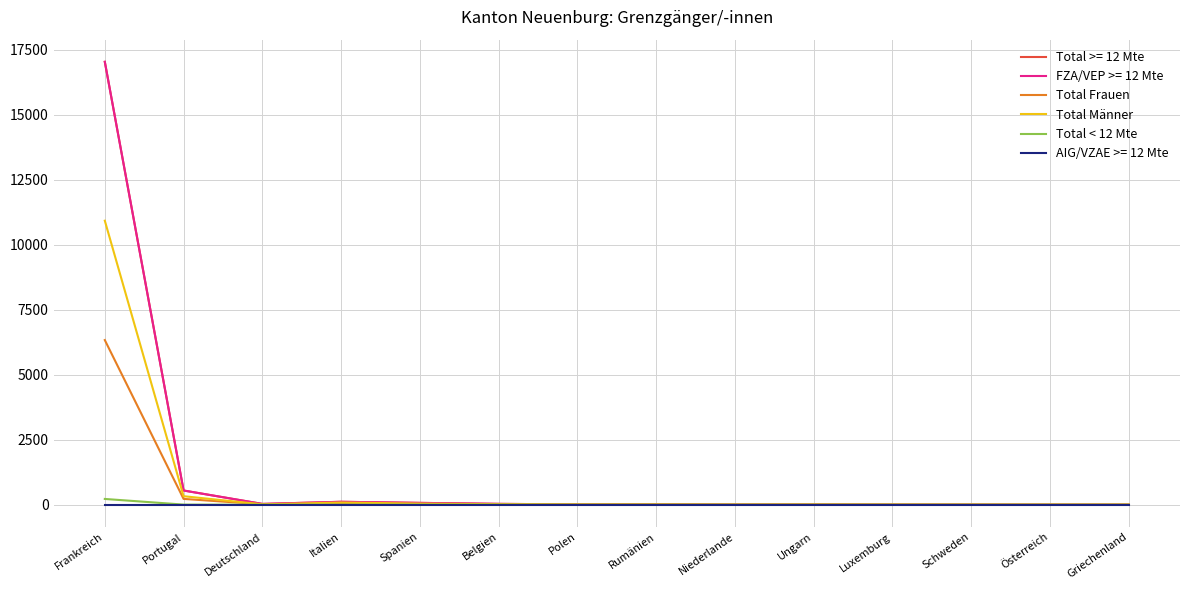

True or false: Total Männer and Total Frauen intersect in this chart.

True